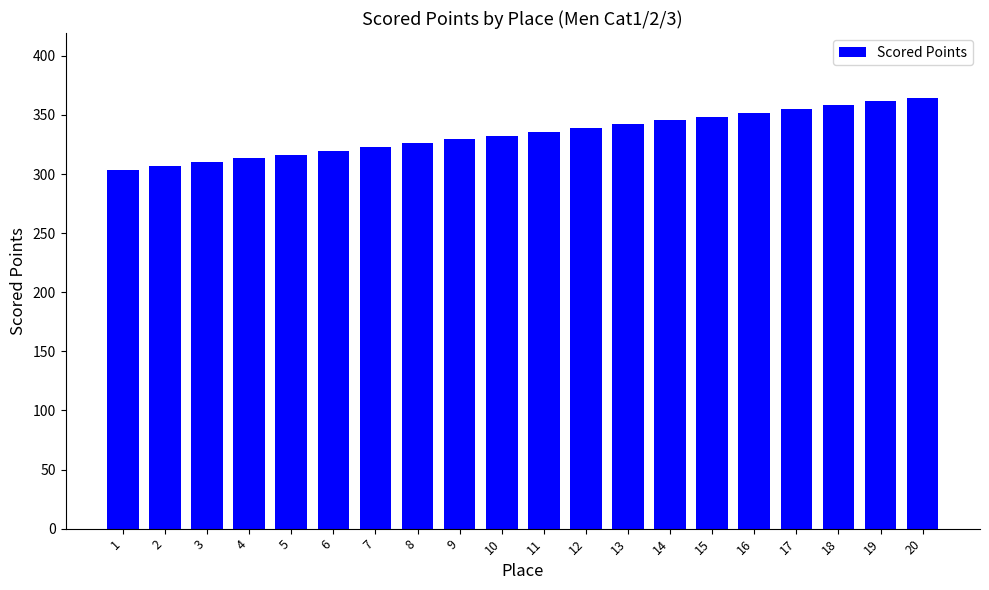

What is the value of the 17th bar from the left?

355.0